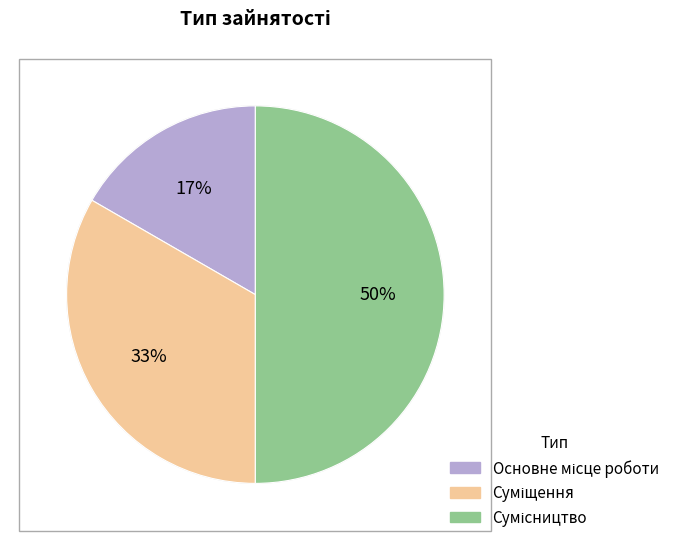

To the nearest percent, what is the difference between the largest and smallest slice percentages?

33%